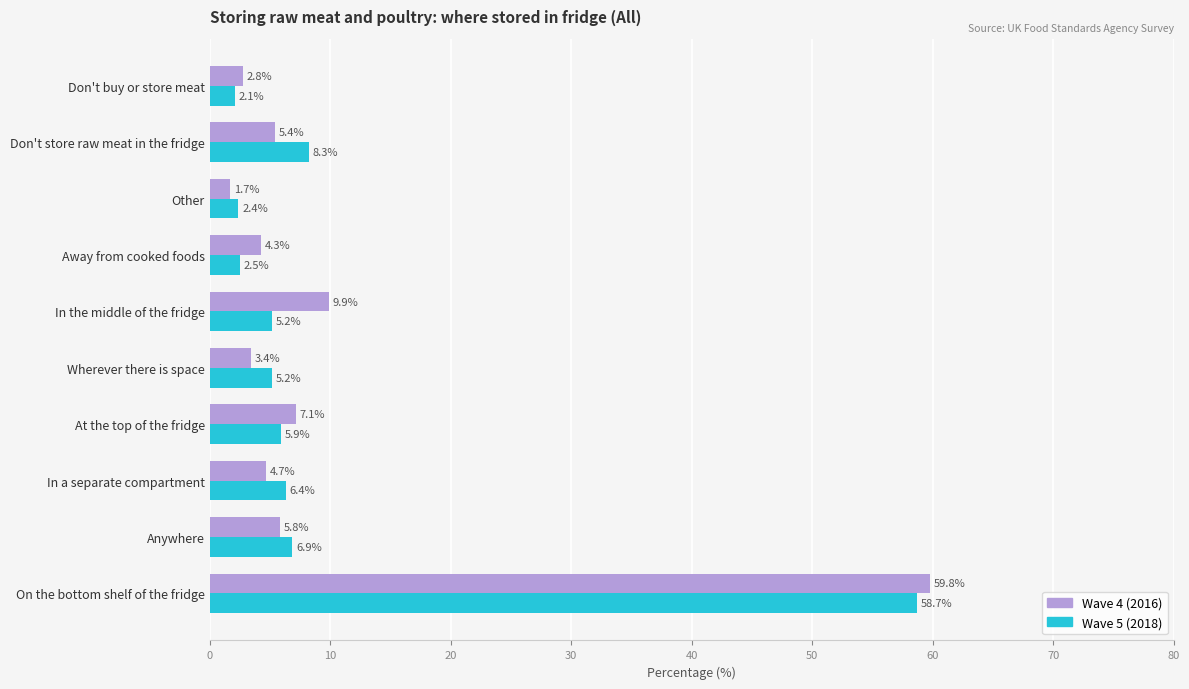

At On the bottom shelf of the fridge, list the series in order from largest to smallest.

Wave 4 (2016), Wave 5 (2018)